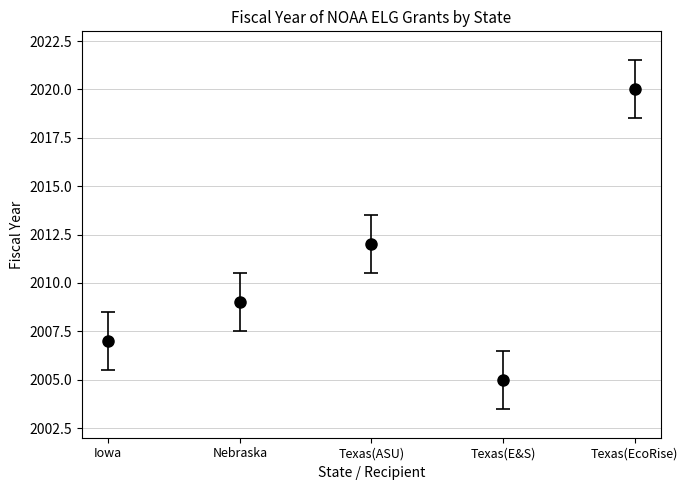

Approximately how many times larger is the value at Texas(EcoRise) compared to Texas(E&S)?

1.0